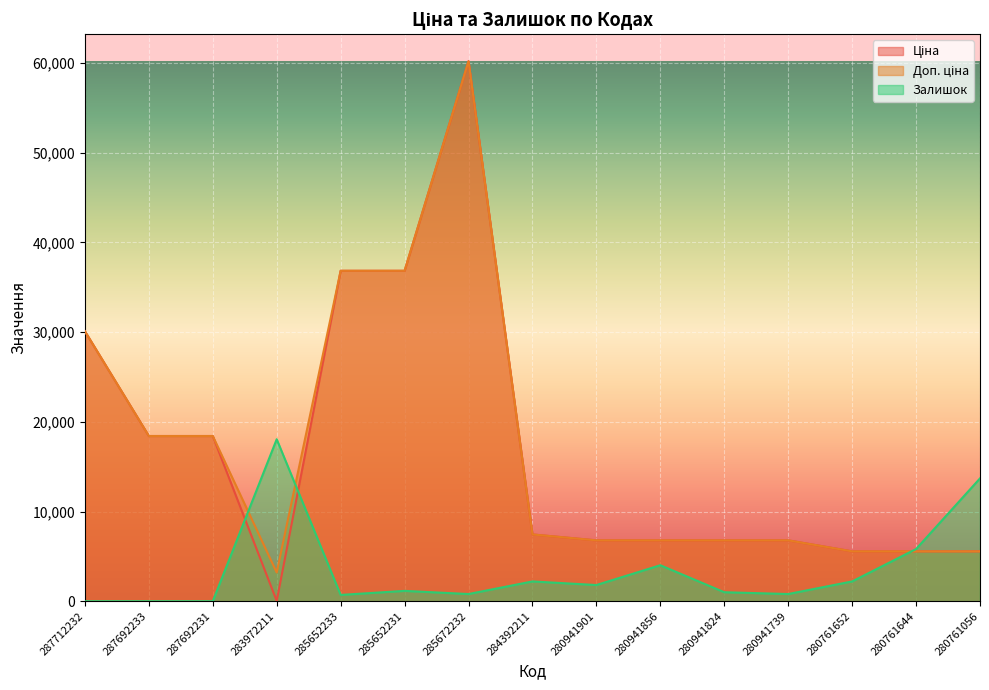

What is the value of the Доп. ціна point at the 8th from the left?

7444.6